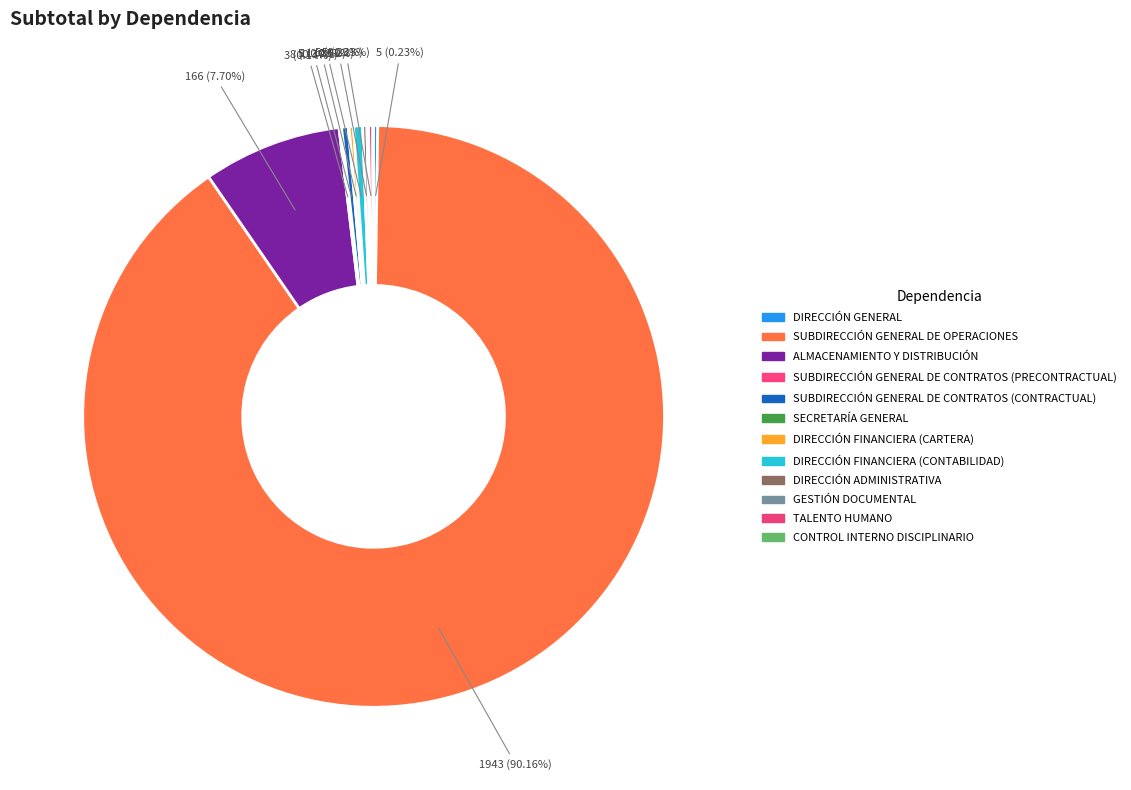

What percentage is the ALMACENAMIENTO Y DISTRIBUCIÓN slice, to the nearest percent?

8%